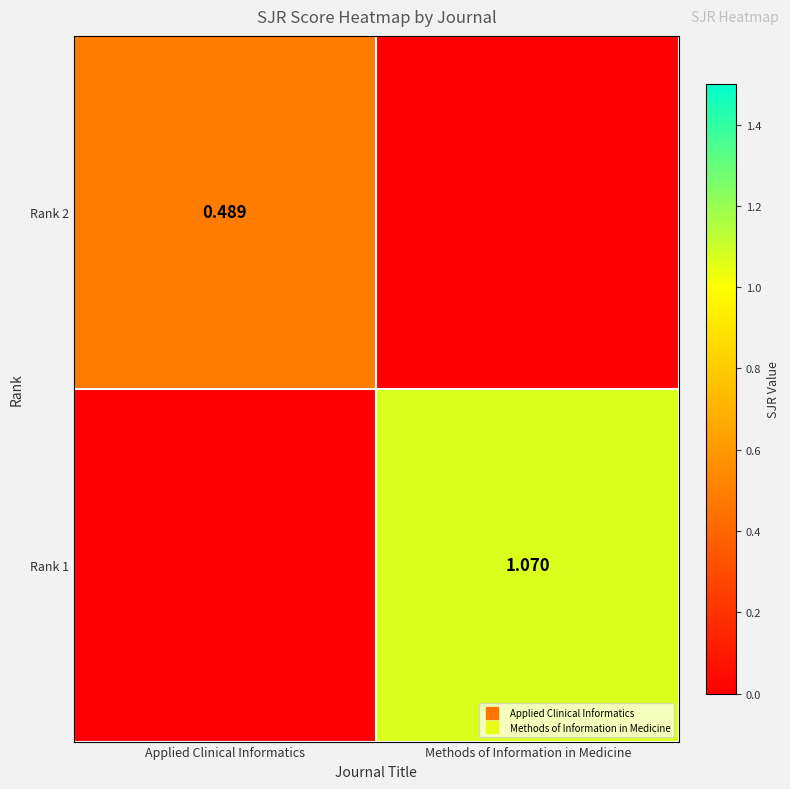

Where is Rank 1 nearest to the value 0?

Applied Clinical Informatics